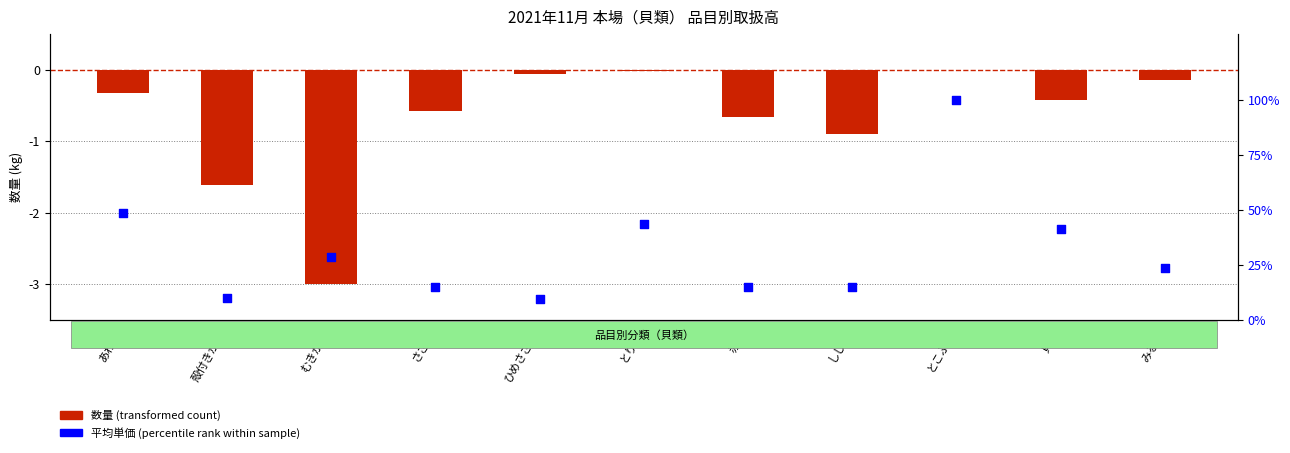

What is the total value across all series at 赤貝?

14.3